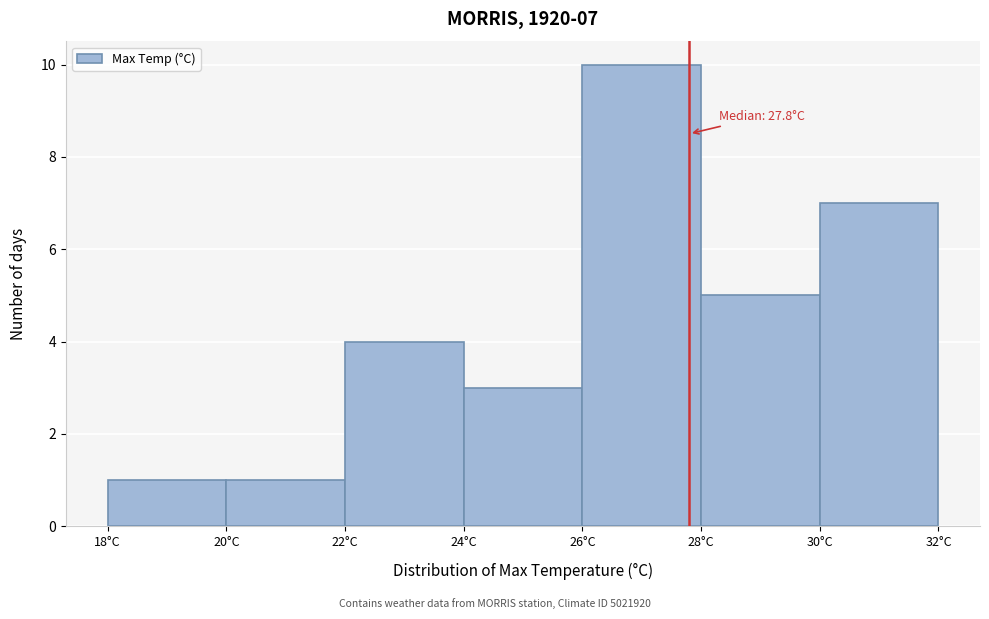

Which range on the x-axis has the tallest bar?

26 to 28